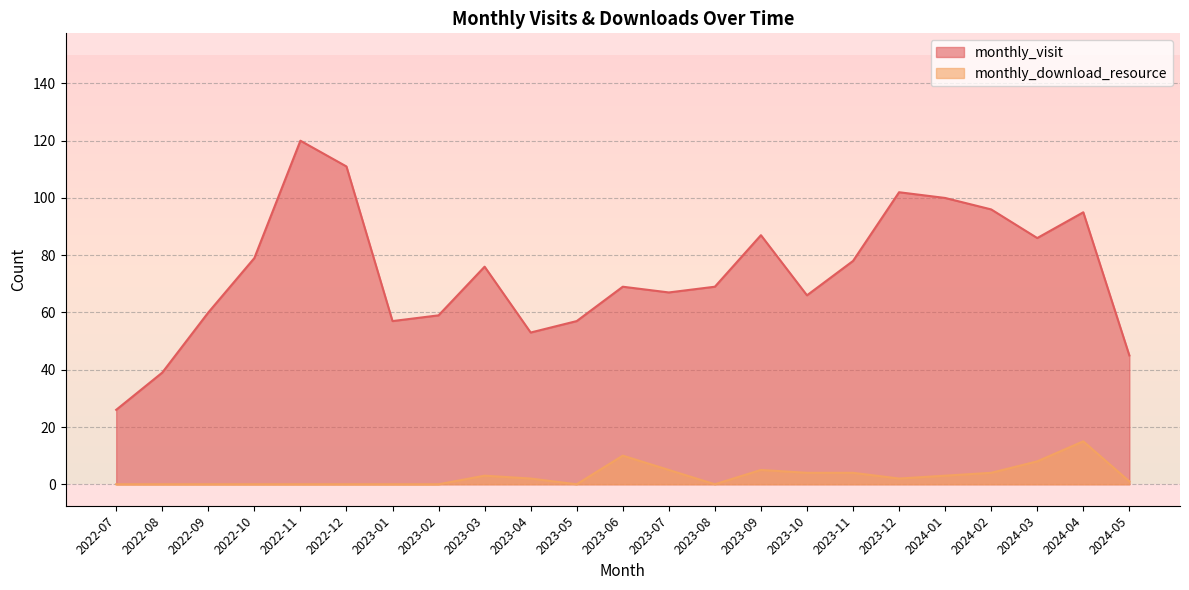

What is the sum of the monthly_download_resource values at 2022-12 and 2023-04?

2